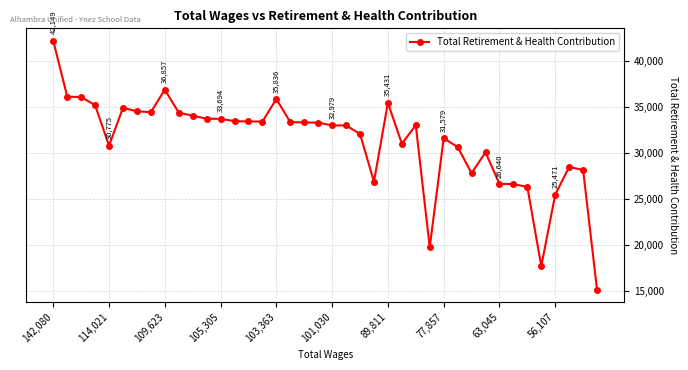

What is the maximum value shown in the chart?

42149